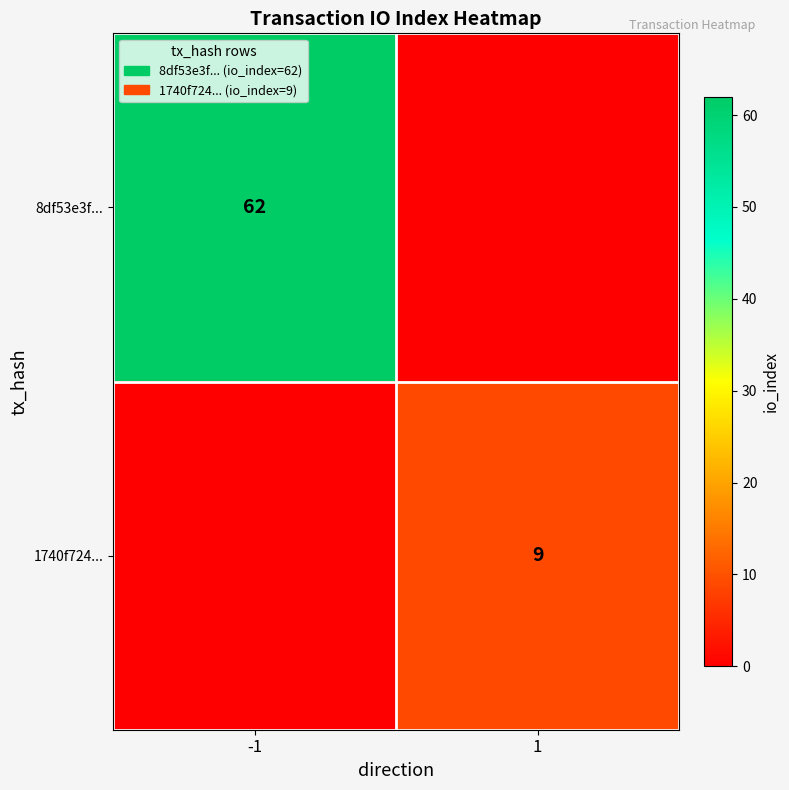

Is it true that 8df53e3f... equals 107 at -1?

False